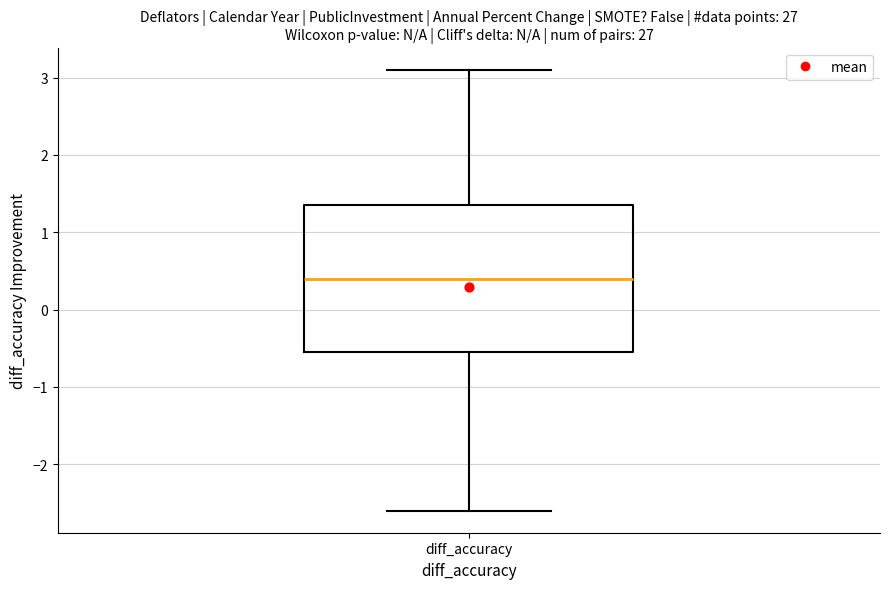

Where does the upper whisker of the box for diff_accuracy end on the y-axis? The values are not printed on the chart, so give them approximately, as read against the axis.

3.1